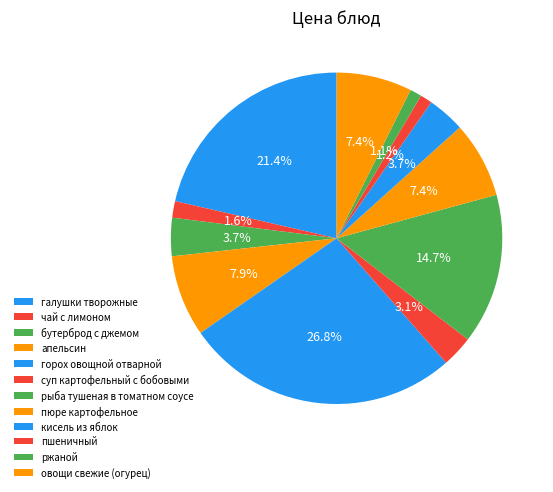

What is the ratio of the value at галушки творожные to the value at чай с лимоном?

13.2